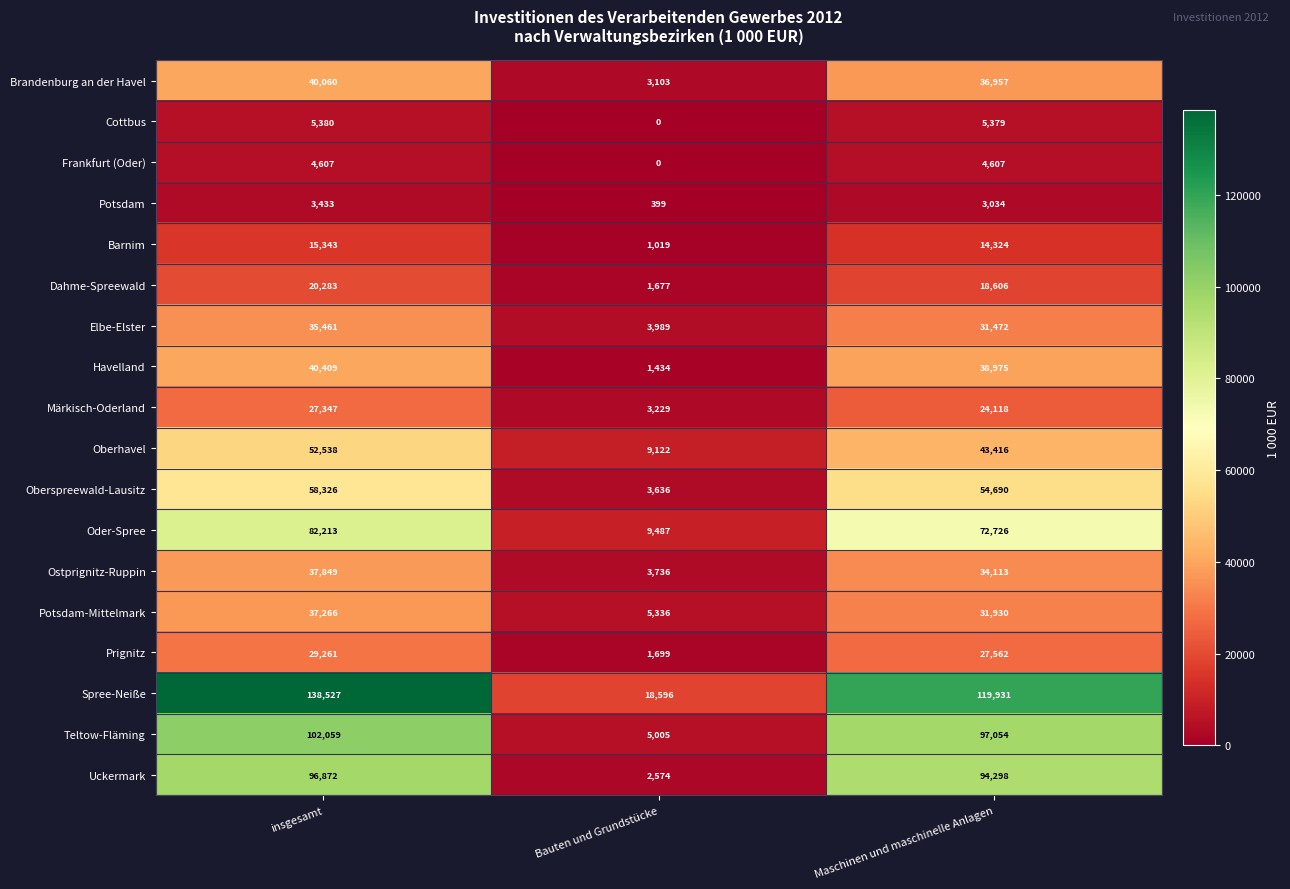

List the series in order of their peak value, highest first.

Spree-Neiße, Teltow-Fläming, Uckermark, Oder-Spree, Oberspreewald-Lausitz, Oberhavel, Havelland, Brandenburg an der Havel, Ostprignitz-Ruppin, Potsdam-Mittelmark, Elbe-Elster, Prignitz, Märkisch-Oderland, Dahme-Spreewald, Barnim, Cottbus, Frankfurt (Oder), Potsdam